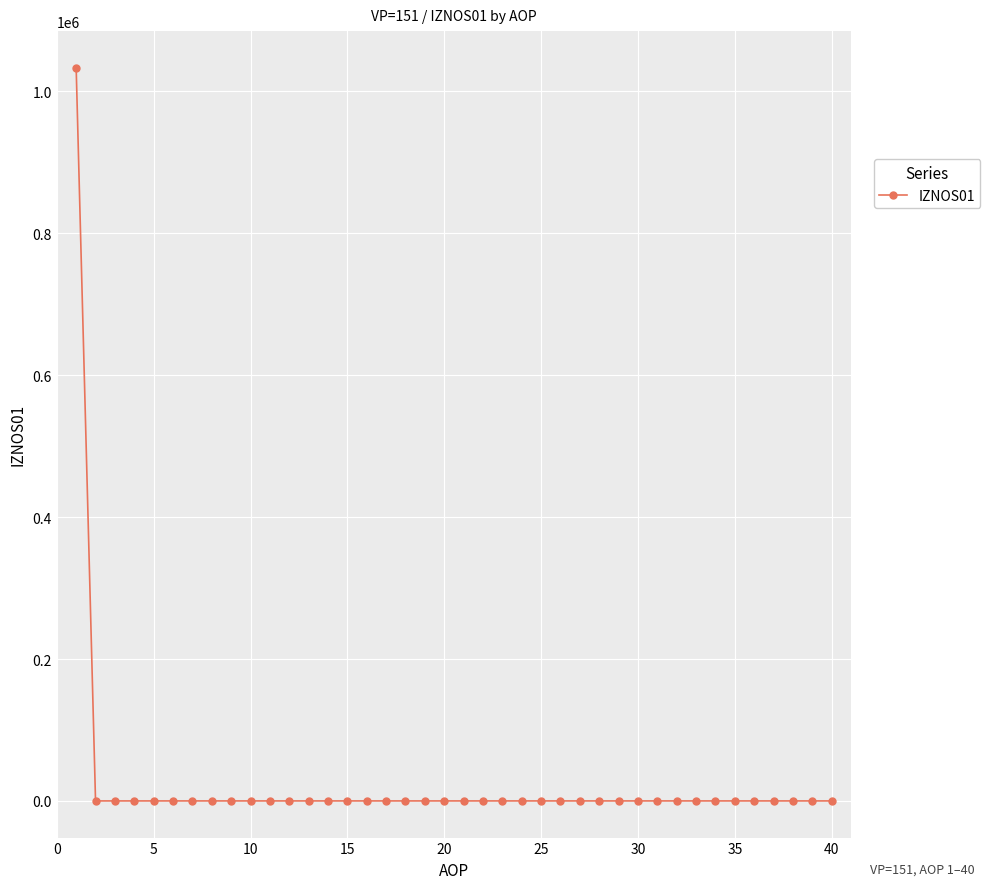

Count the number of categories in the chart.

40